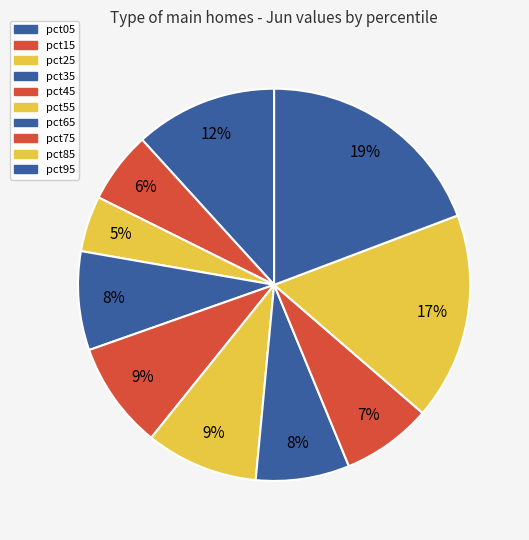

Count the number of slices in the pie.

10